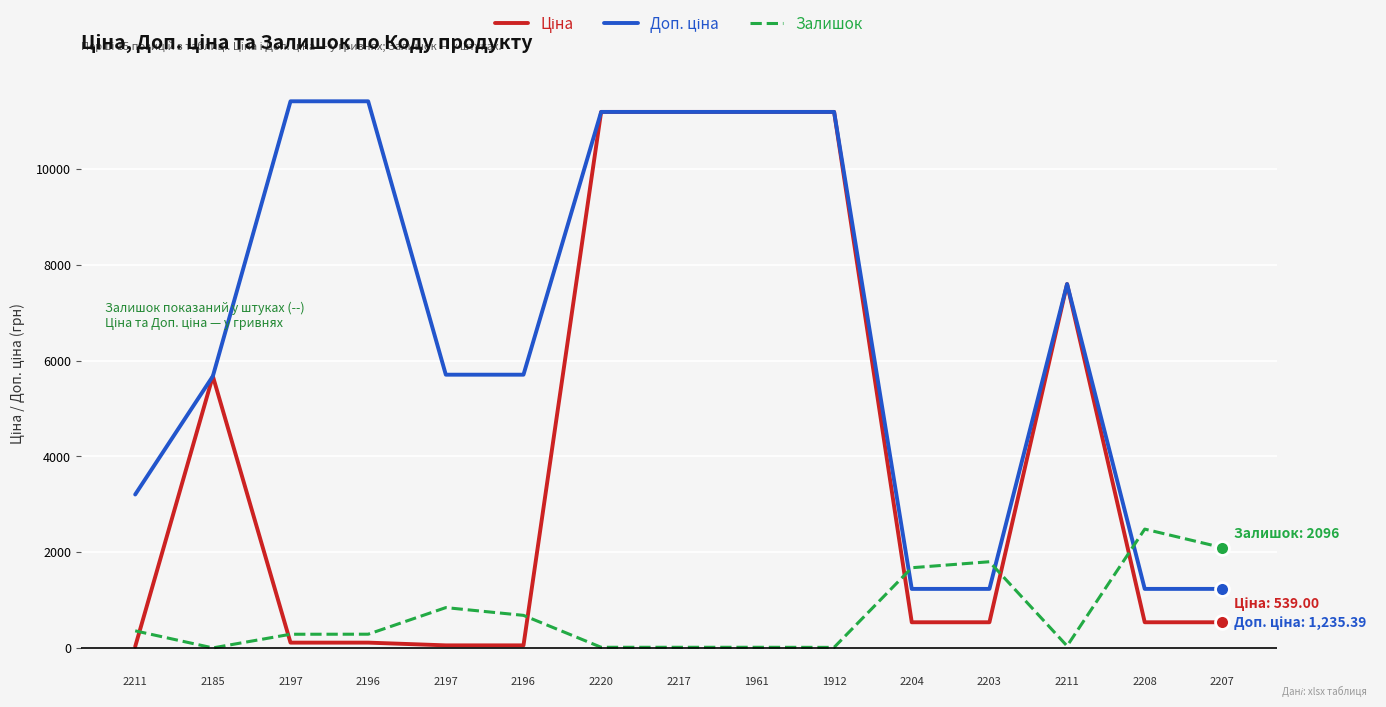

Between 2197 and 2196, which series saw the biggest shift?

Залишок